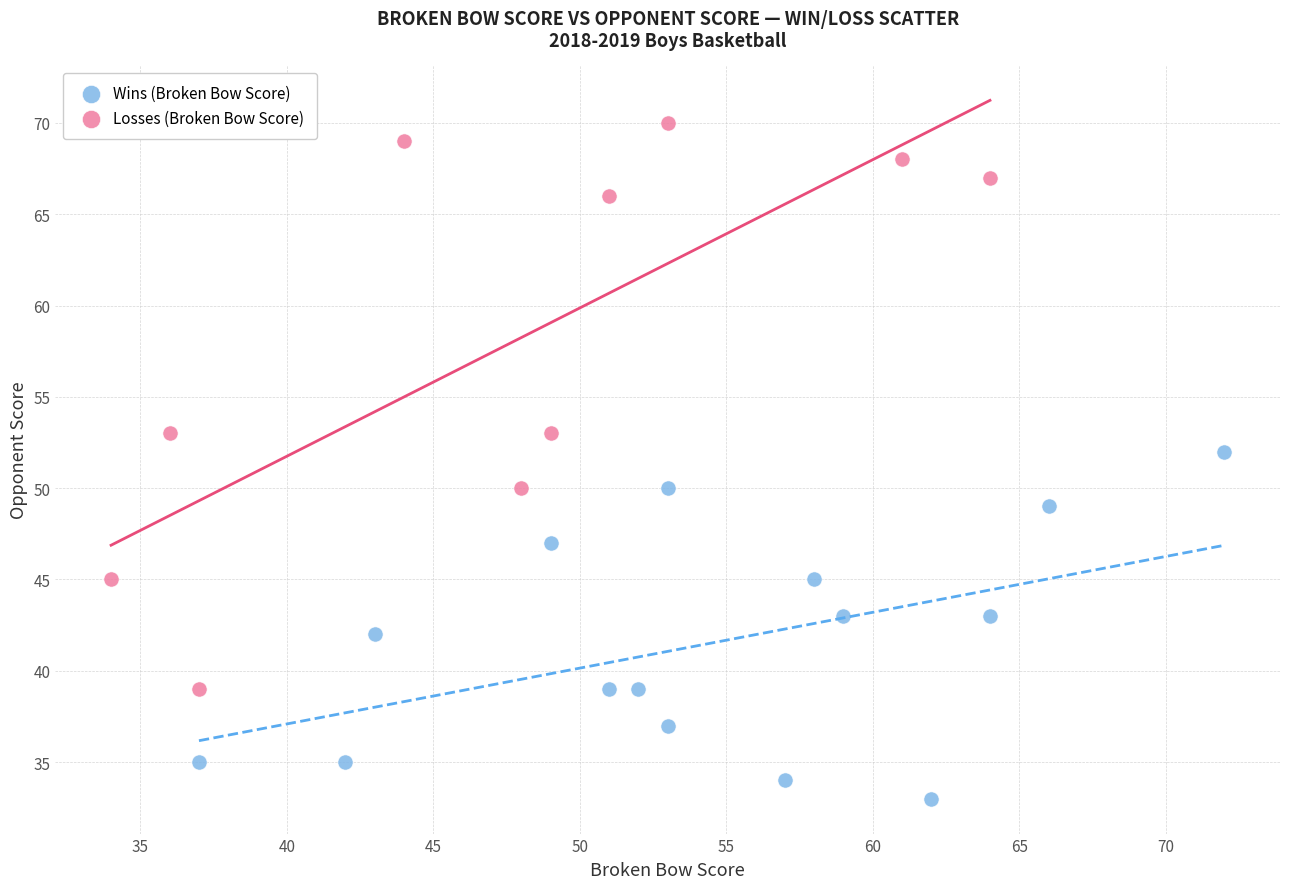

Which series contains the highest Y value?

Losses (Broken Bow Score)